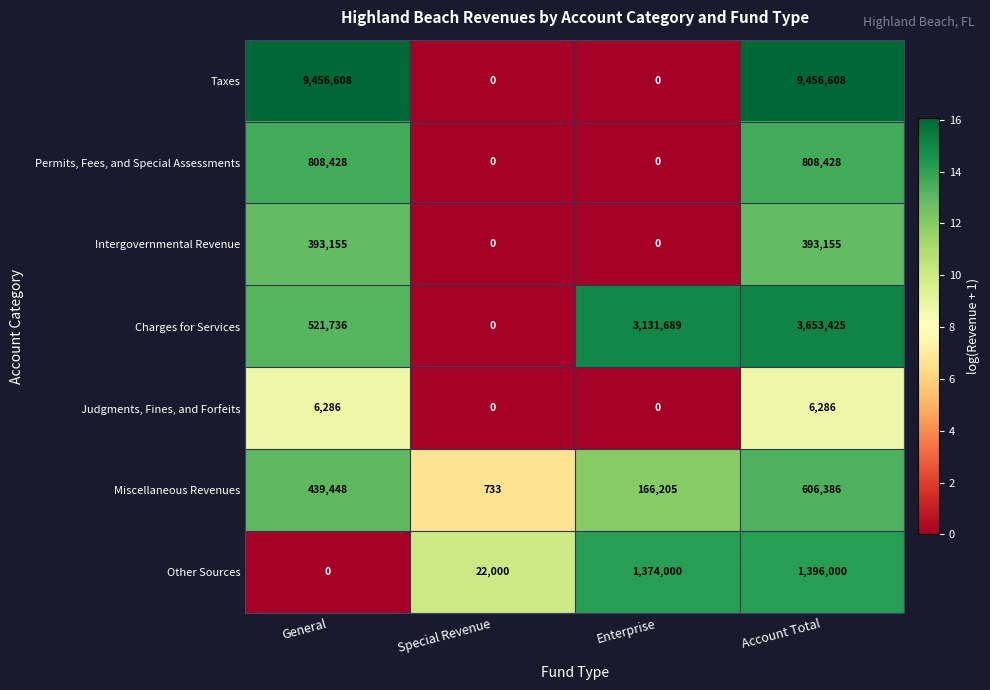

Reading right to left, extract all data points from this chart.

Taxes: Account Total=9456608	Enterprise=0	Special Revenue=0	General=9456608
Permits, Fees, and Special Assessments: Account Total=808428	Enterprise=0	Special Revenue=0	General=808428
Intergovernmental Revenue: Account Total=393155	Enterprise=0	Special Revenue=0	General=393155
Charges for Services: Account Total=3653425	Enterprise=3131689	Special Revenue=0	General=521736
Judgments, Fines, and Forfeits: Account Total=6286	Enterprise=0	Special Revenue=0	General=6286
Miscellaneous Revenues: Account Total=606386	Enterprise=166205	Special Revenue=733	General=439448
Other Sources: Account Total=1396000	Enterprise=1374000	Special Revenue=22000	General=0